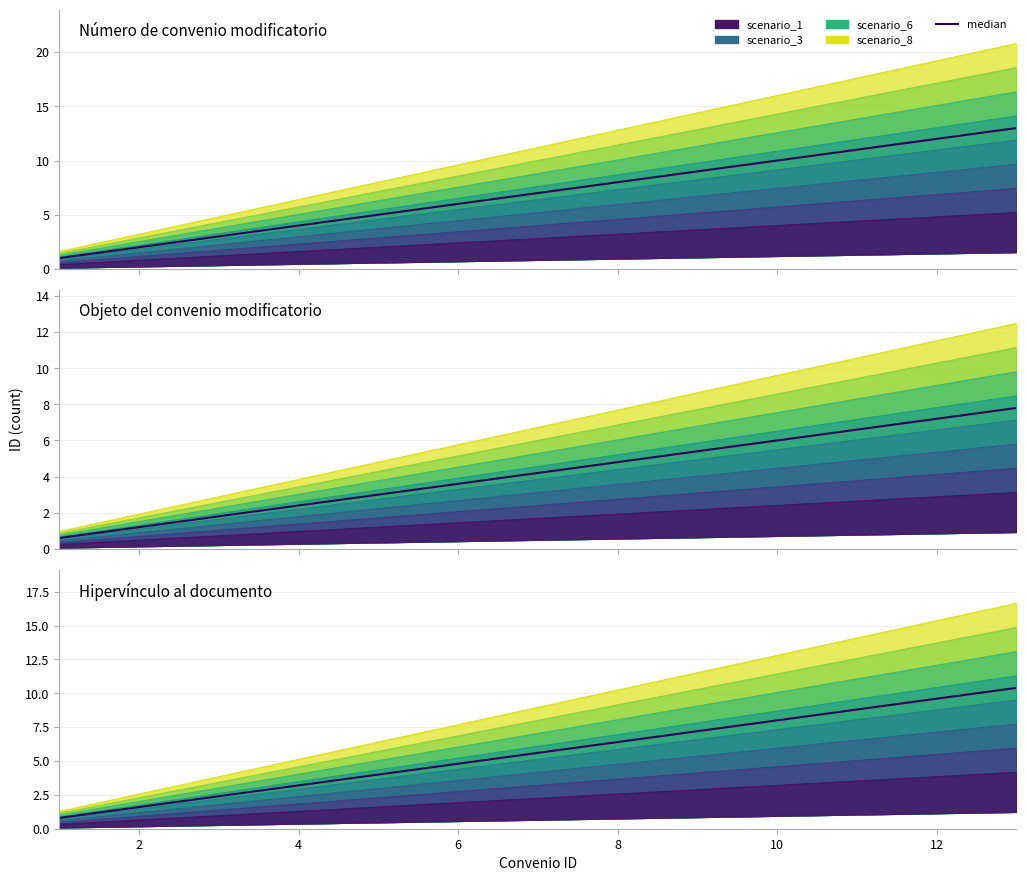

True or false: there are more than 2 points higher than both neighbors.

False